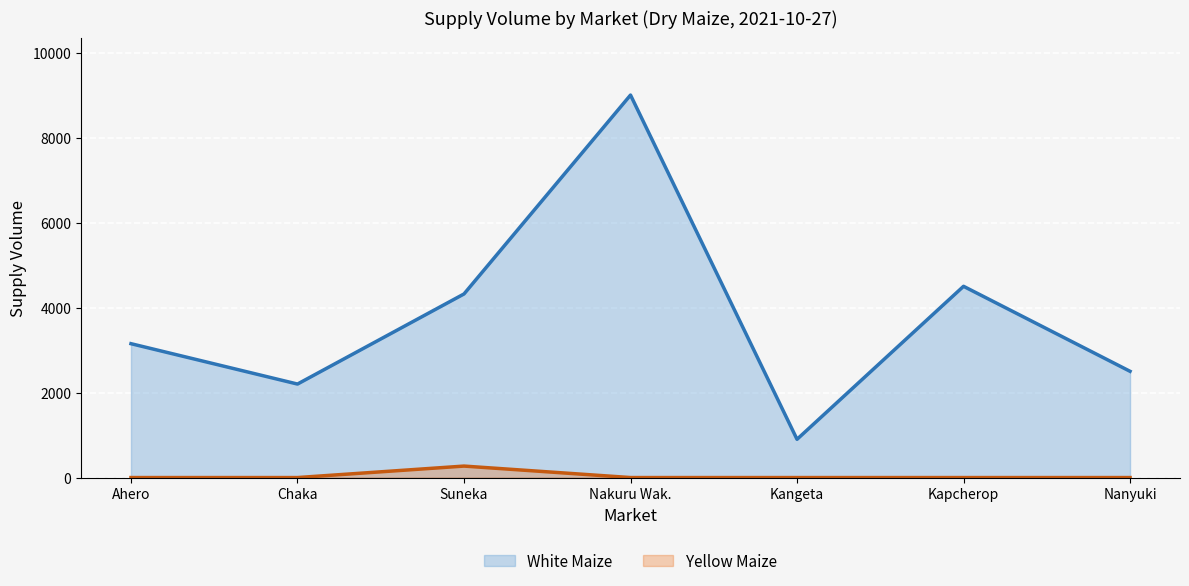

The value of White Maize at Suneka is 2399. True or false?

False